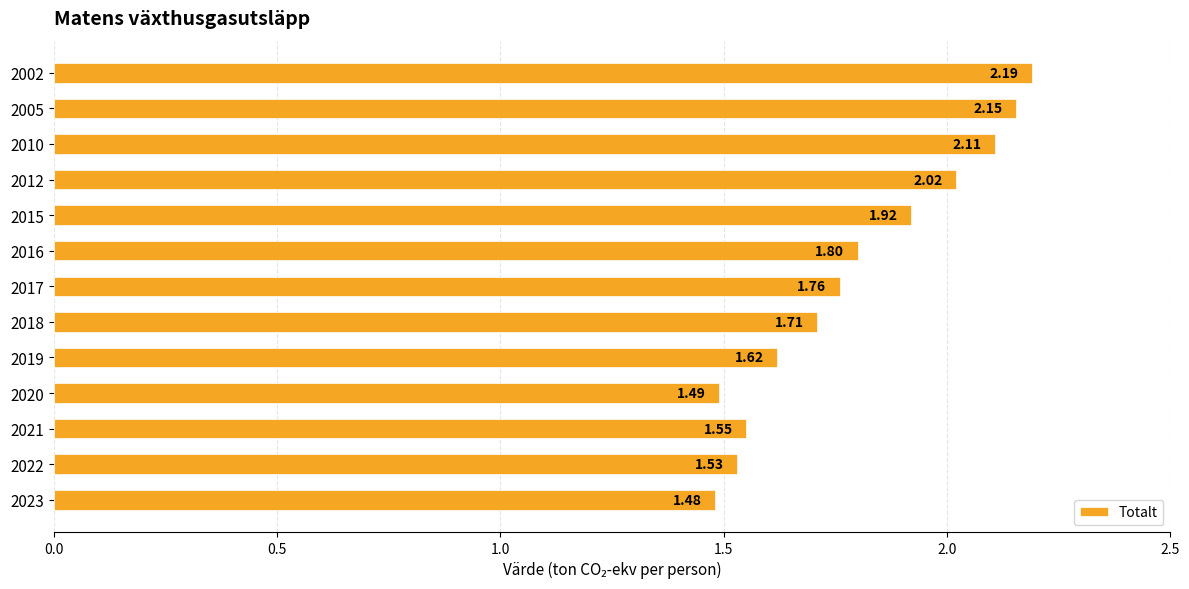

What is the difference between the second highest and minimum values?

0.7